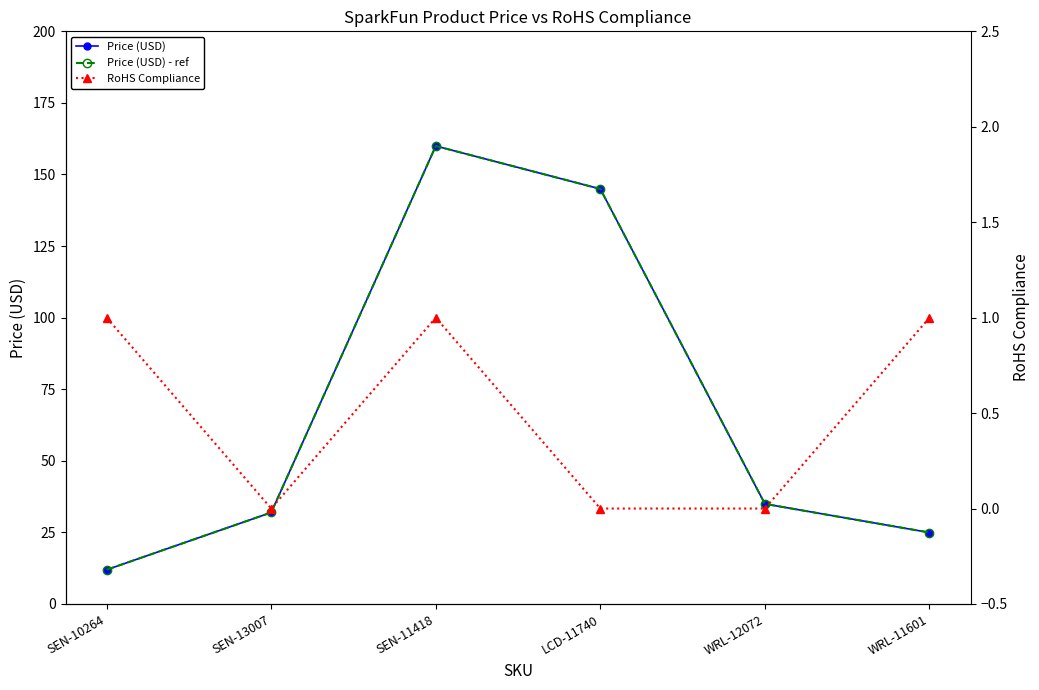

Rank the series by their maximum value, from highest to lowest.

Price (USD), Price (USD) - ref, RoHS Compliance